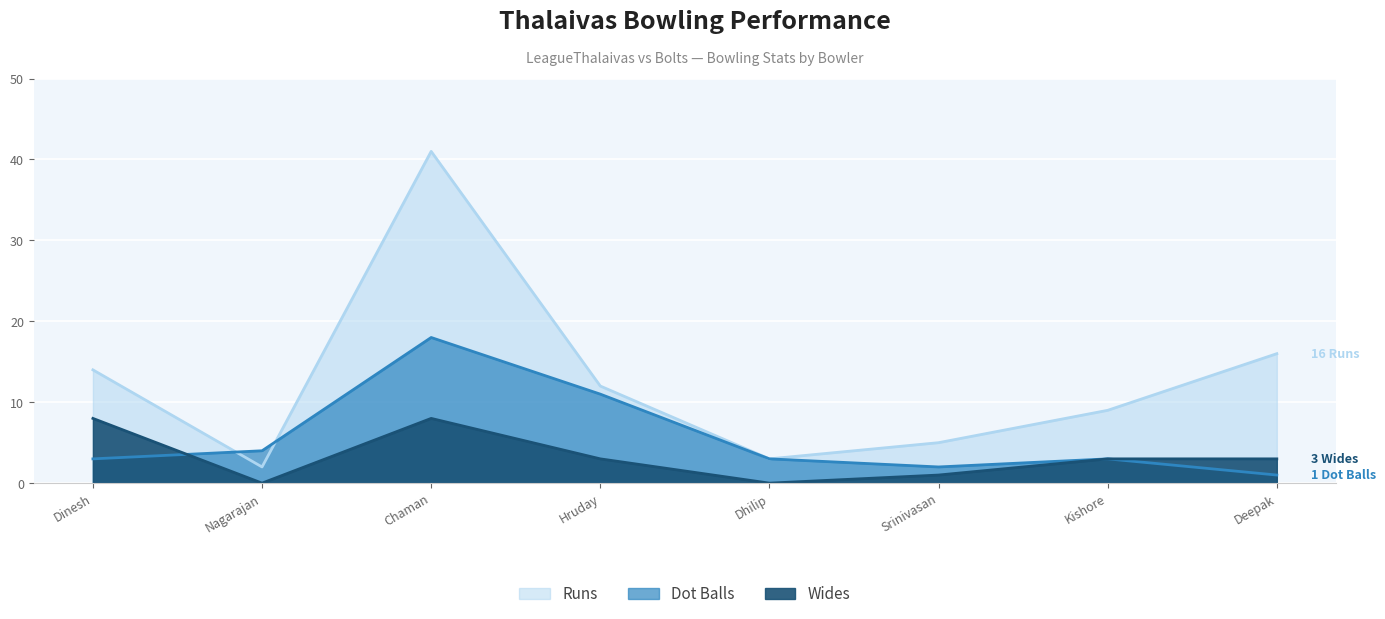

Which series has the largest total across all categories?

Runs